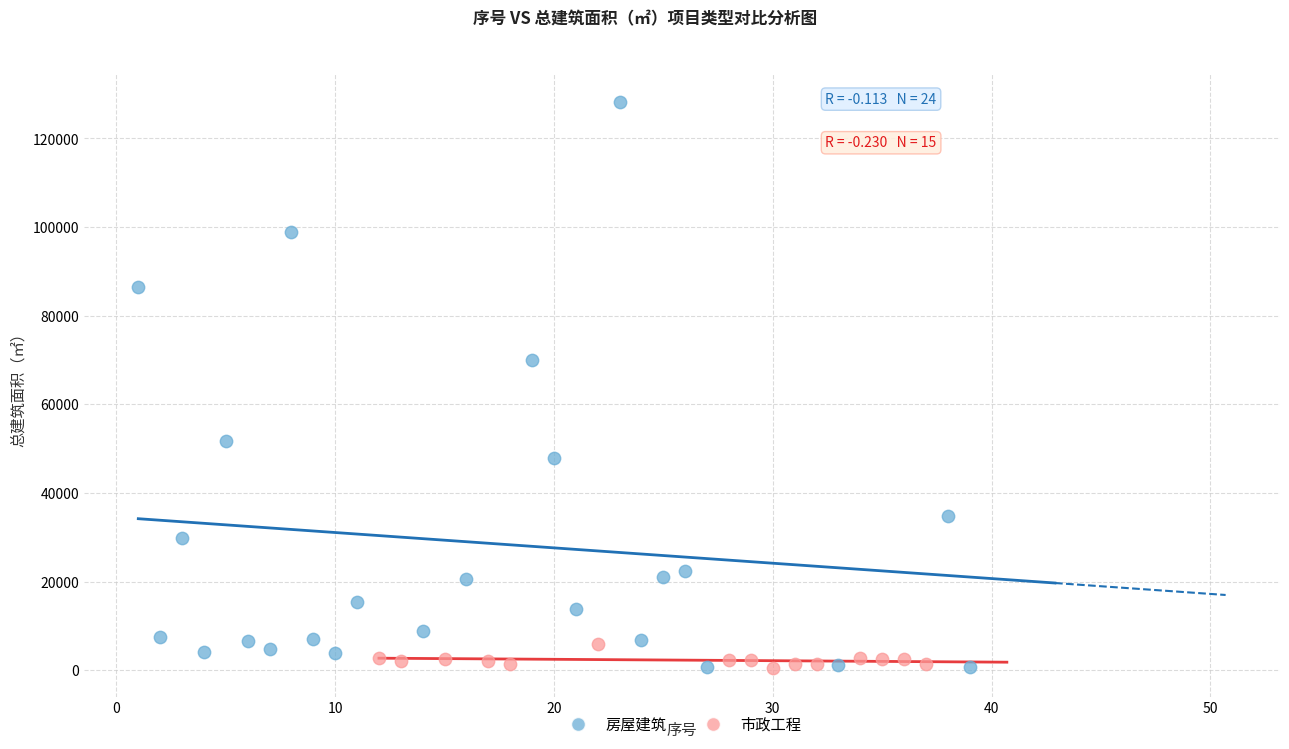

Which series contains the highest Y value?

房屋建筑